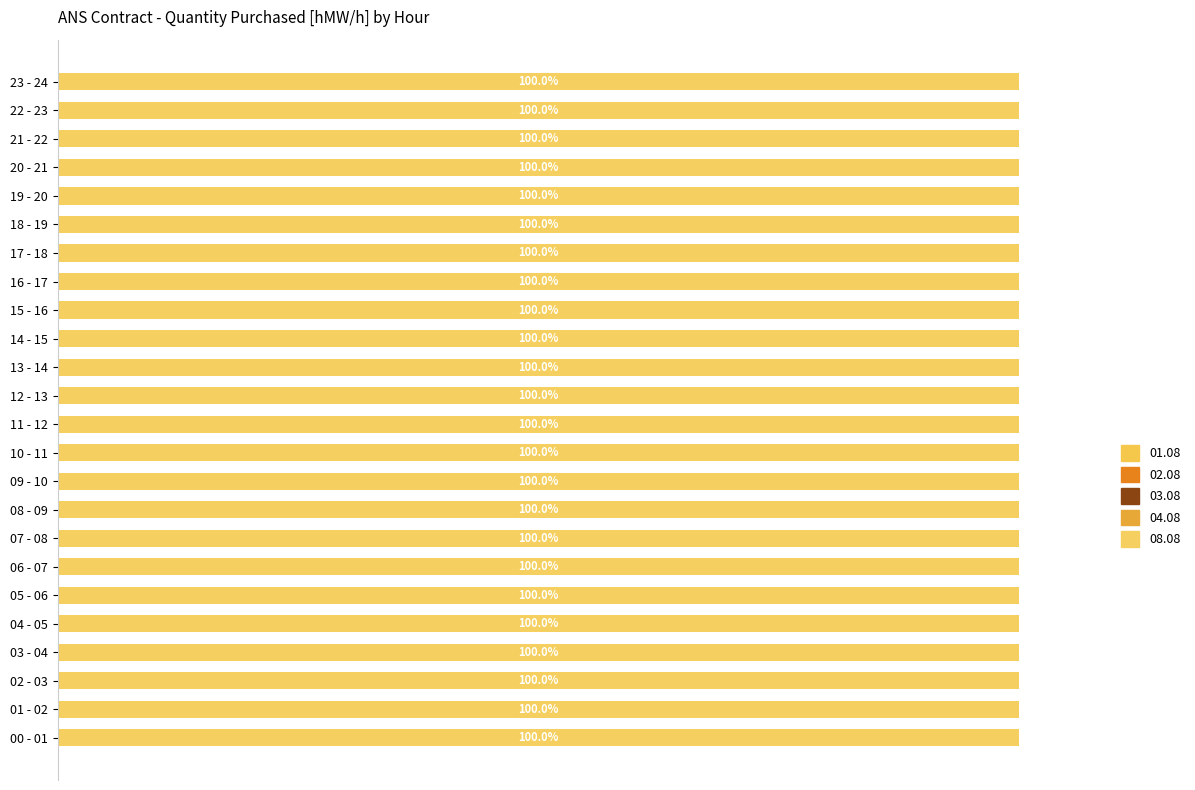

Count the number of data series in this chart.

5